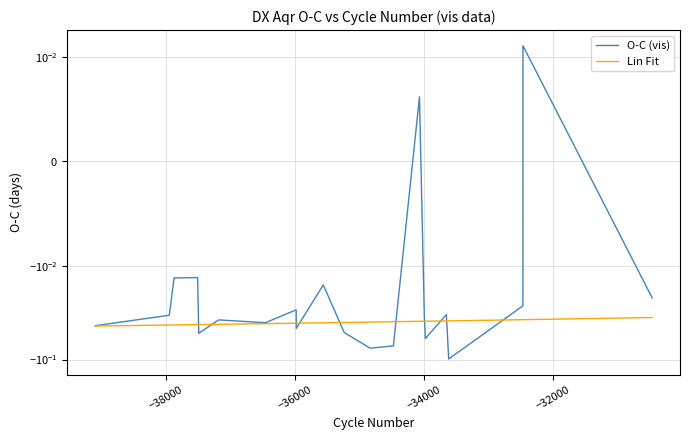

List the series in order of their overall mean, highest first.

O-C (vis), Lin Fit